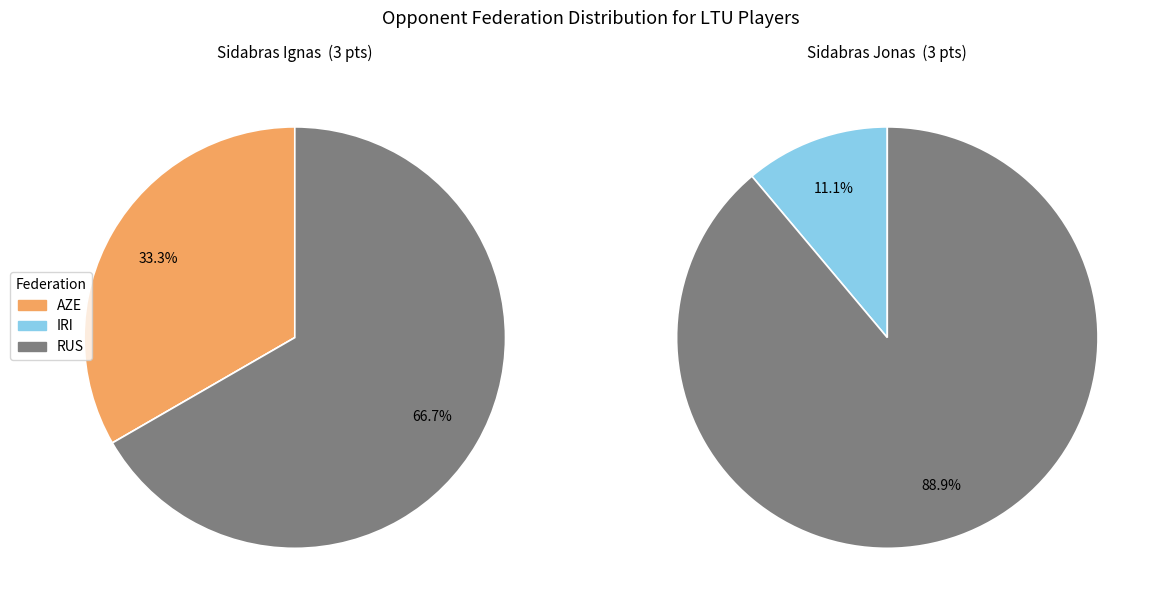

To the nearest percent, what is the average slice percentage?

33%